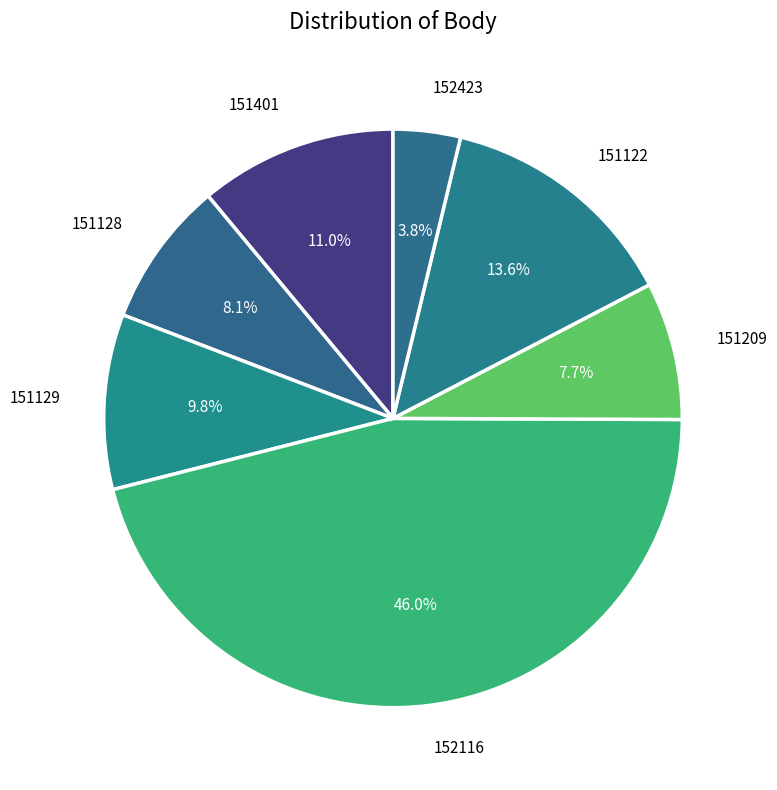

How many segments does this pie chart have?

7